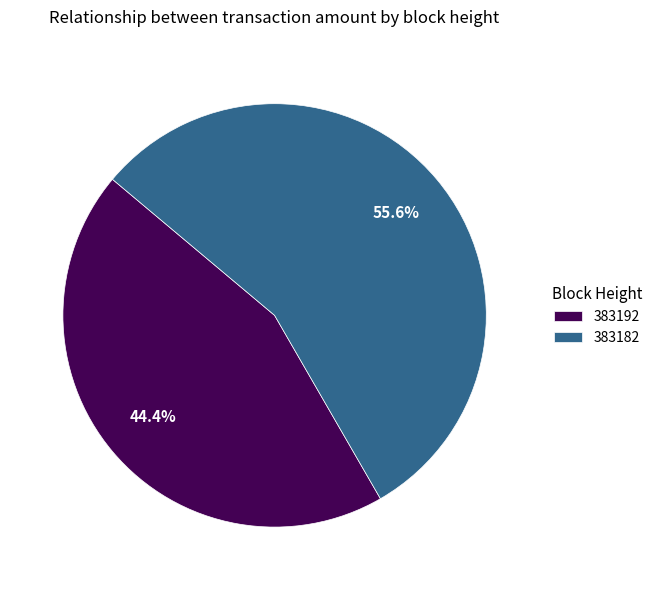

What percentage is the 383192 slice, to the nearest percent?

44%